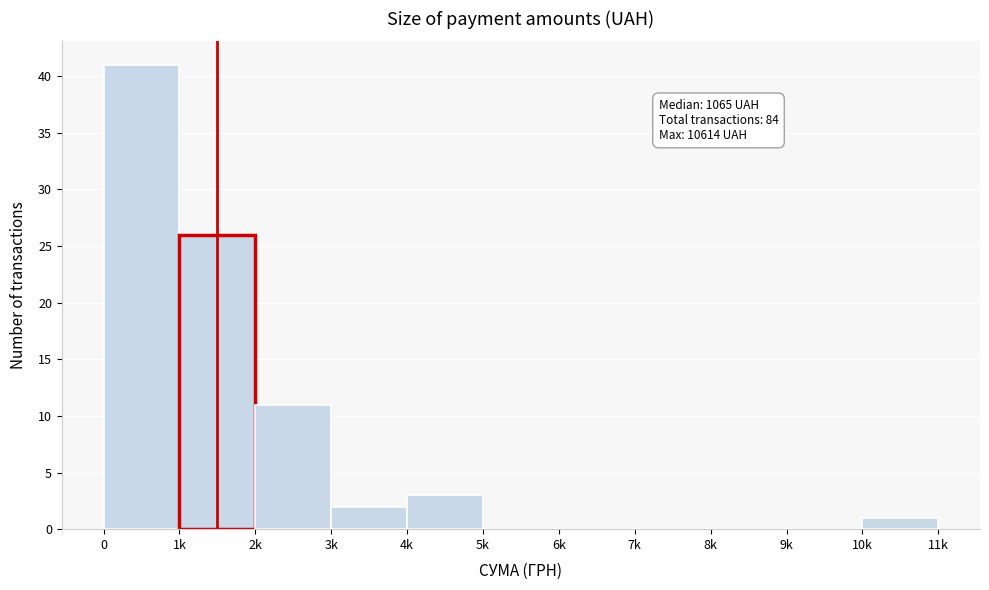

Reading left to right, list all the values displayed in this chart.

0=41	1k=26	2k=11	3k=2	4k=3	5k=0	6k=0	7k=0	8k=0	9k=0	10k=1